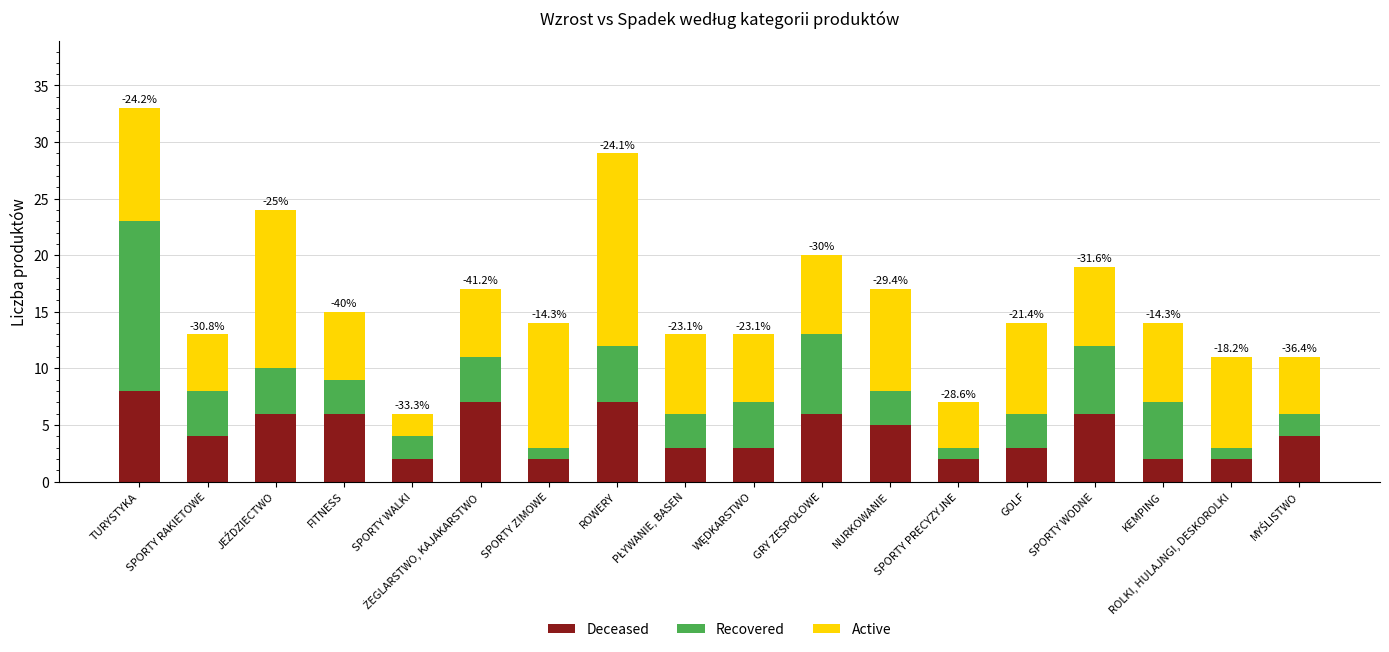

What is the sum of all Deceased values?

78